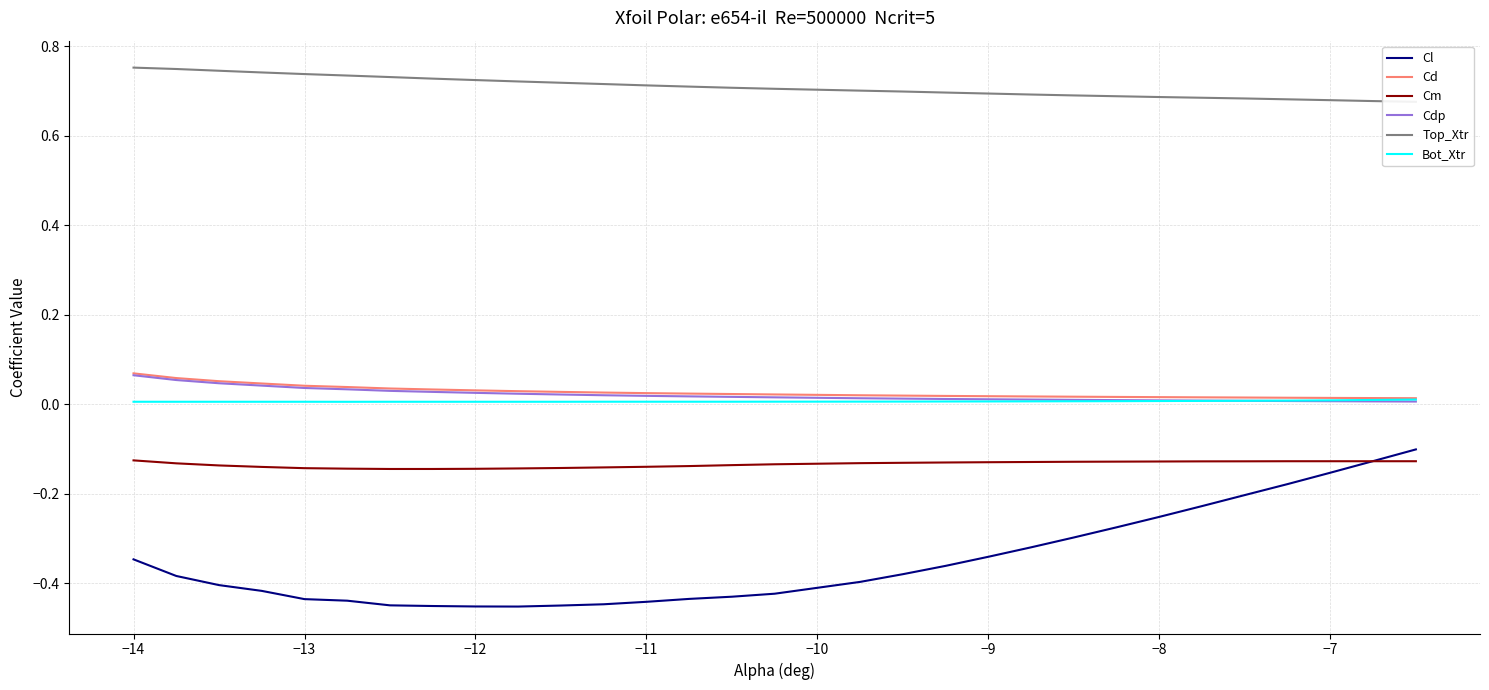

True or false: Cl and Bot_Xtr intersect in this chart.

False